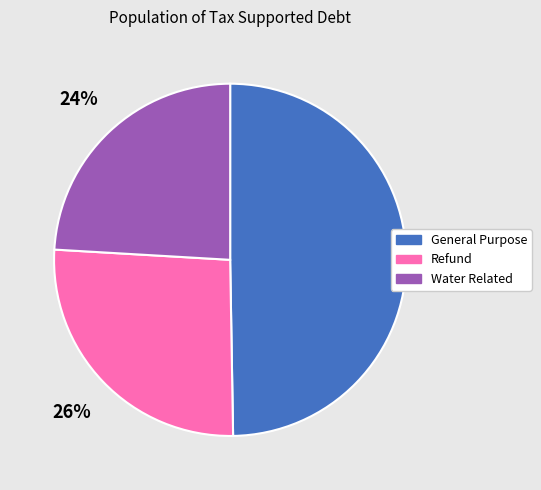

Approximately how many times larger is the value at Water Related compared to Refund?

0.9